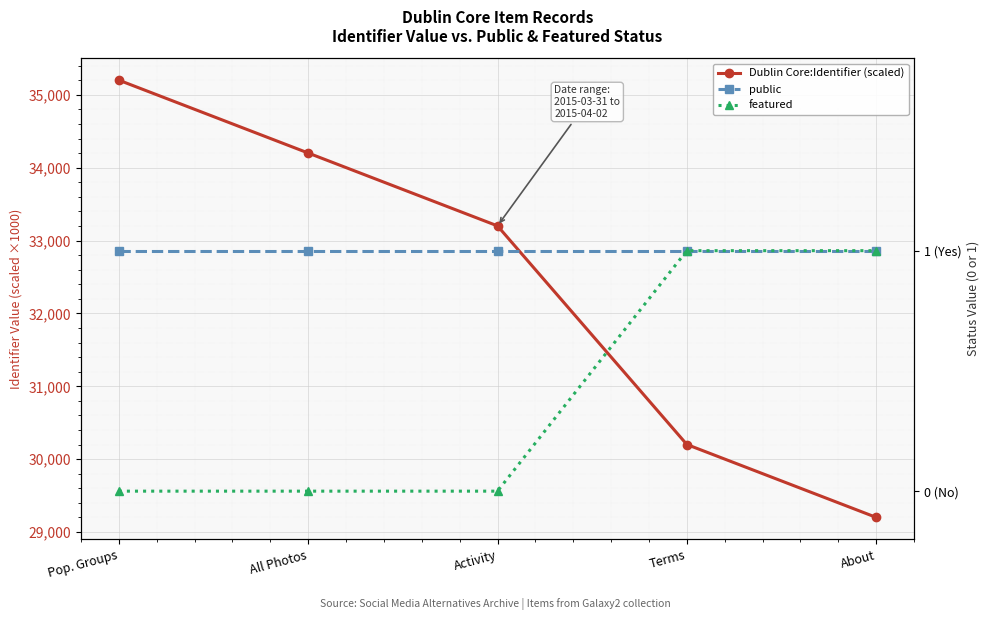

Between Pop. Groups and Activity, which series saw the biggest shift?

Dublin Core:Identifier (scaled)